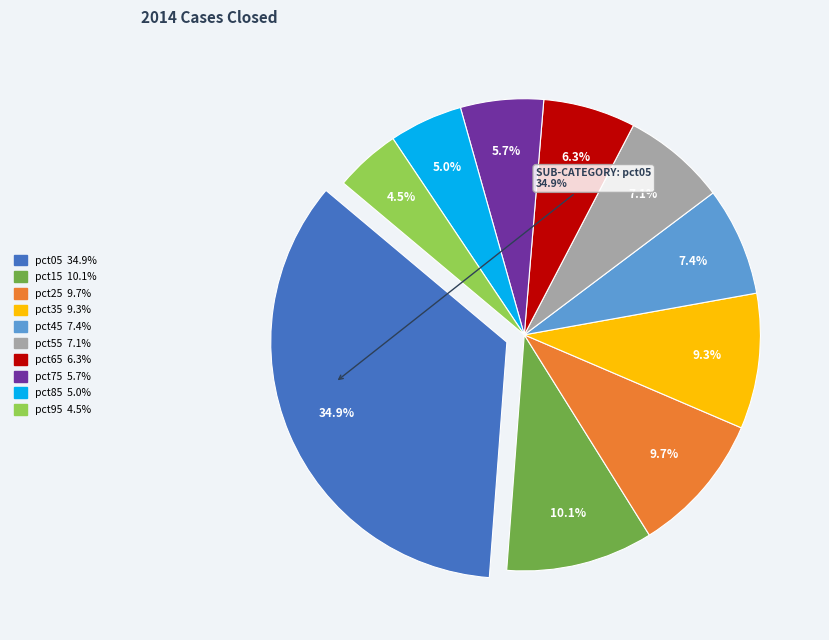

How much of the chart is everything except pct45?

92.6%